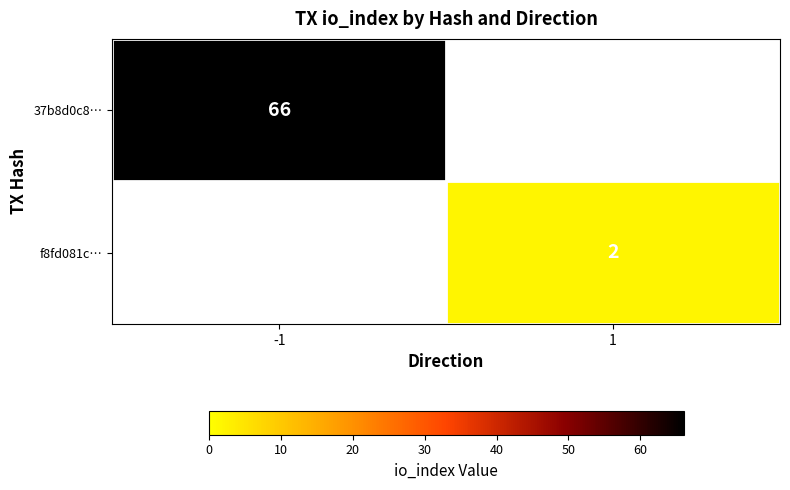

Is it true that 37b8d0c8… equals 66 at -1?

True